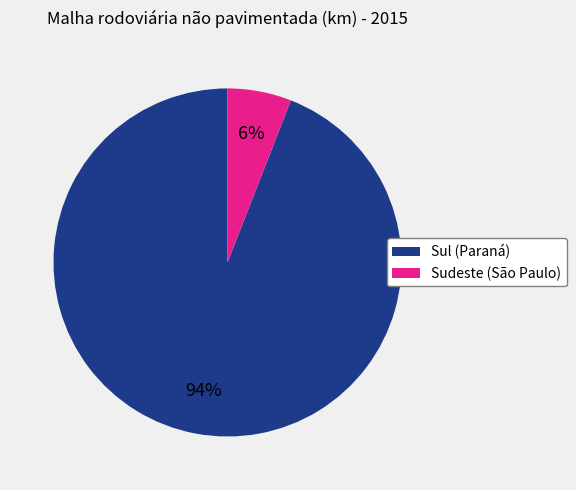

Is Sudeste (São Paulo) the majority of the pie?

No